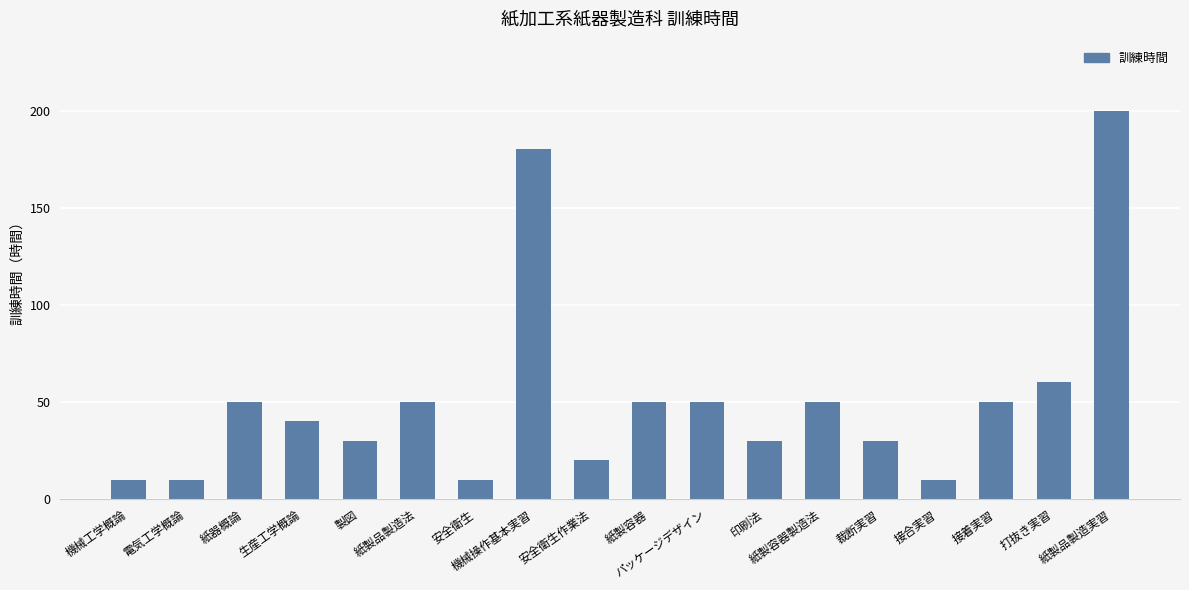

What is the label of the 8th bar from the left?

機械操作基本実習